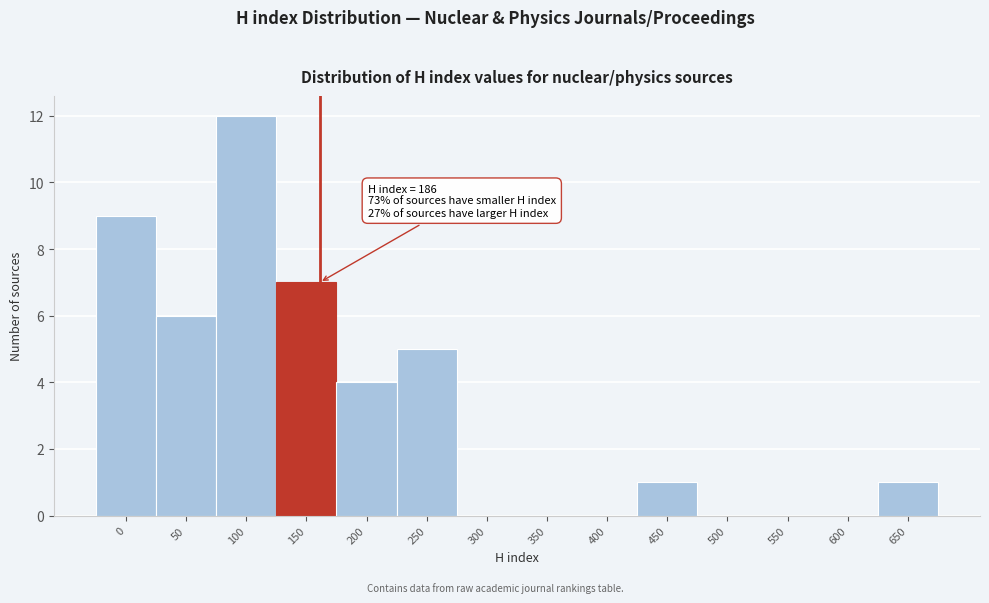

Reading left to right, extract all data points from this chart.

0=9	50=6	100=12	150=7	200=4	250=5	300=0	350=0	400=0	450=1	500=0	550=0	600=0	650=1